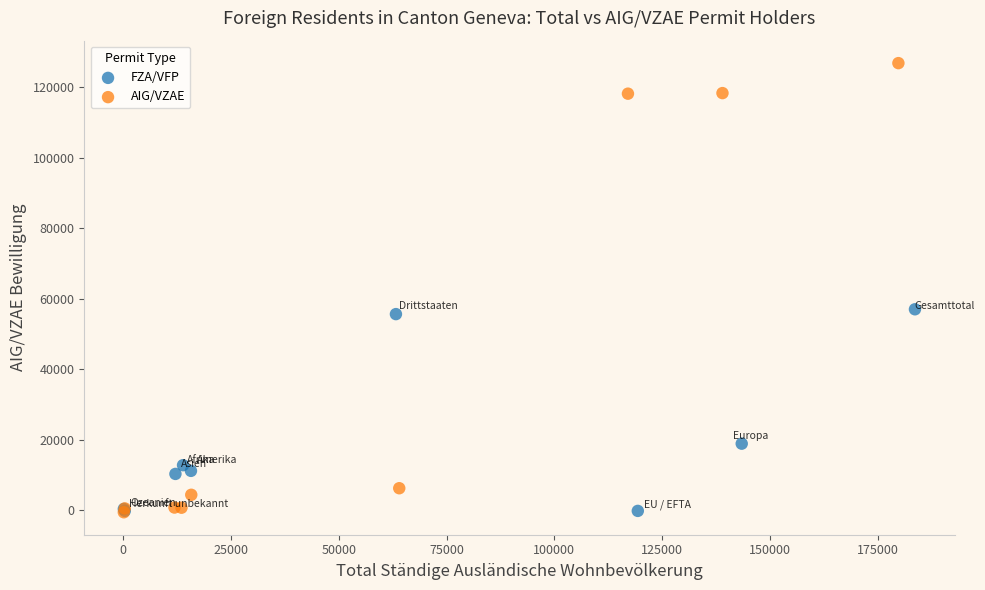

Which series reaches the maximum Y coordinate?

AIG/VZAE